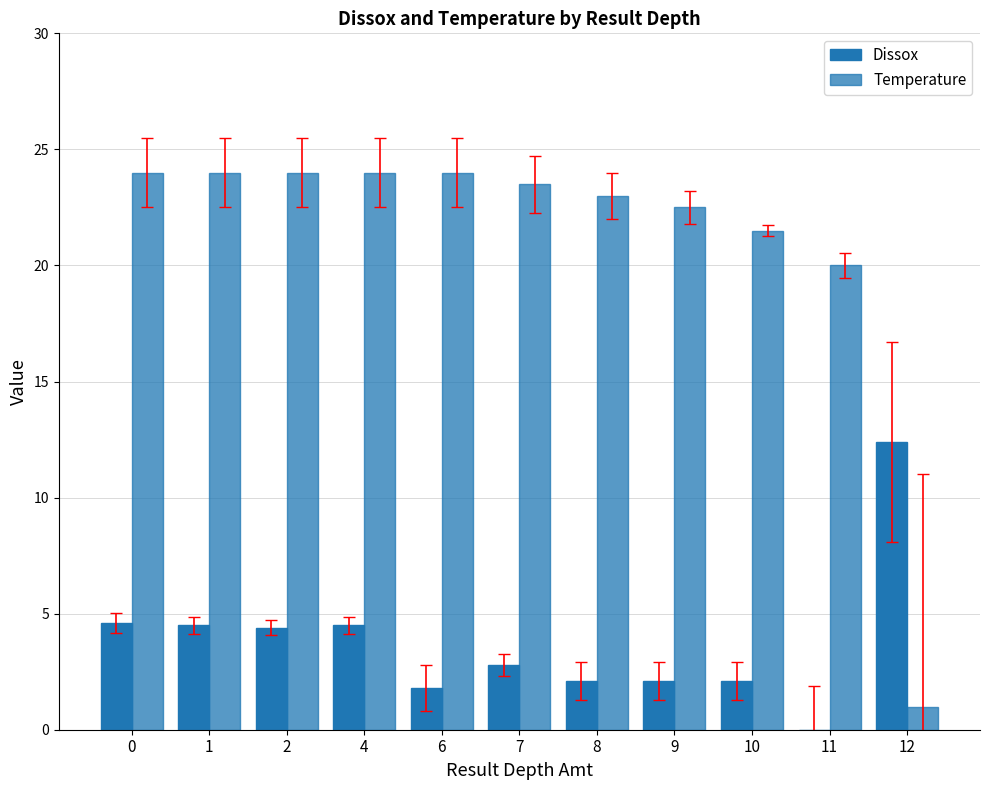

Which series has the largest range (max minus min)?

Temperature